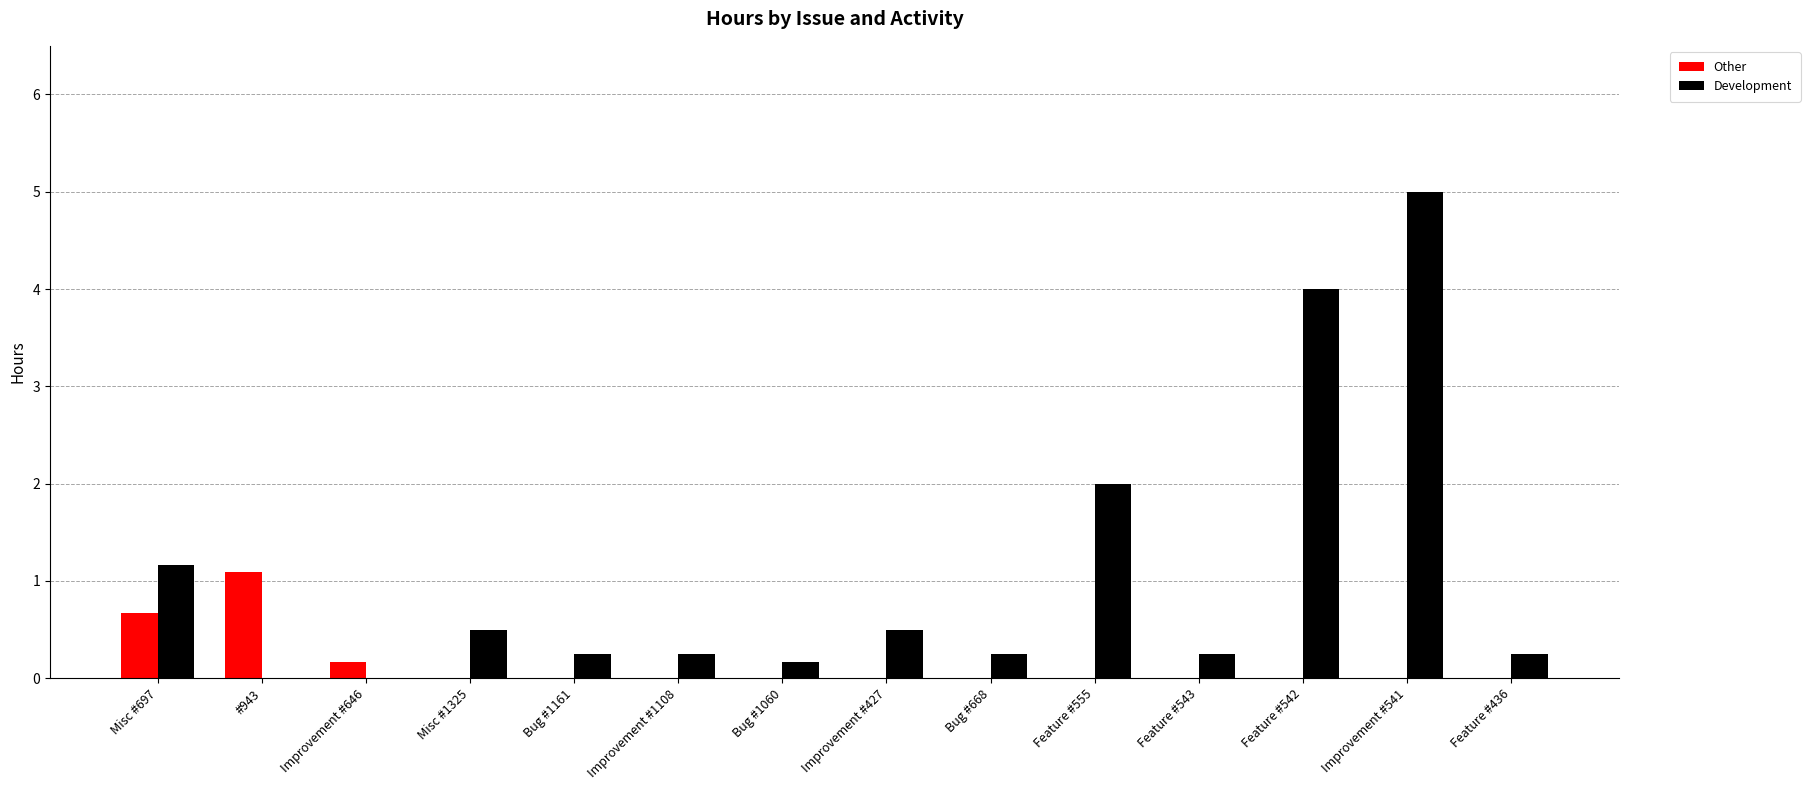

Which category has the highest value in the Other series?

#943